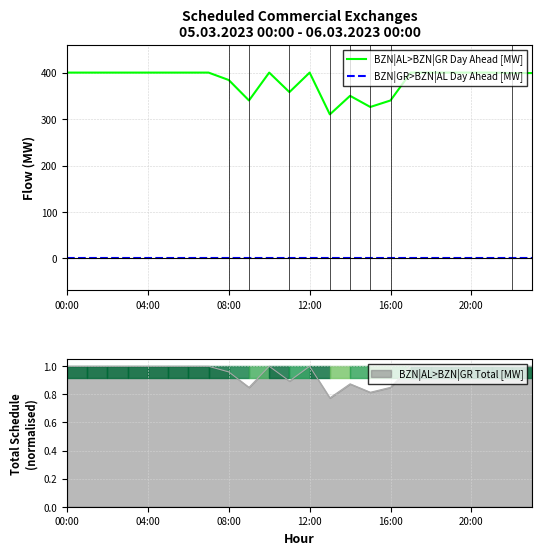

What is the spread (max minus min) of values at 9?

340